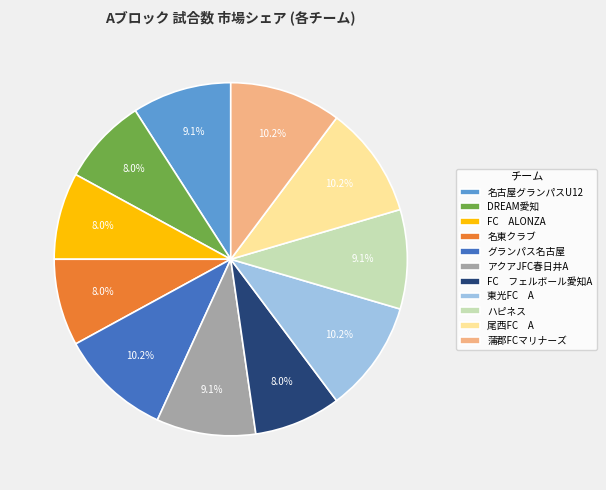

Does グランパス名古屋 represent more than half of the total?

No